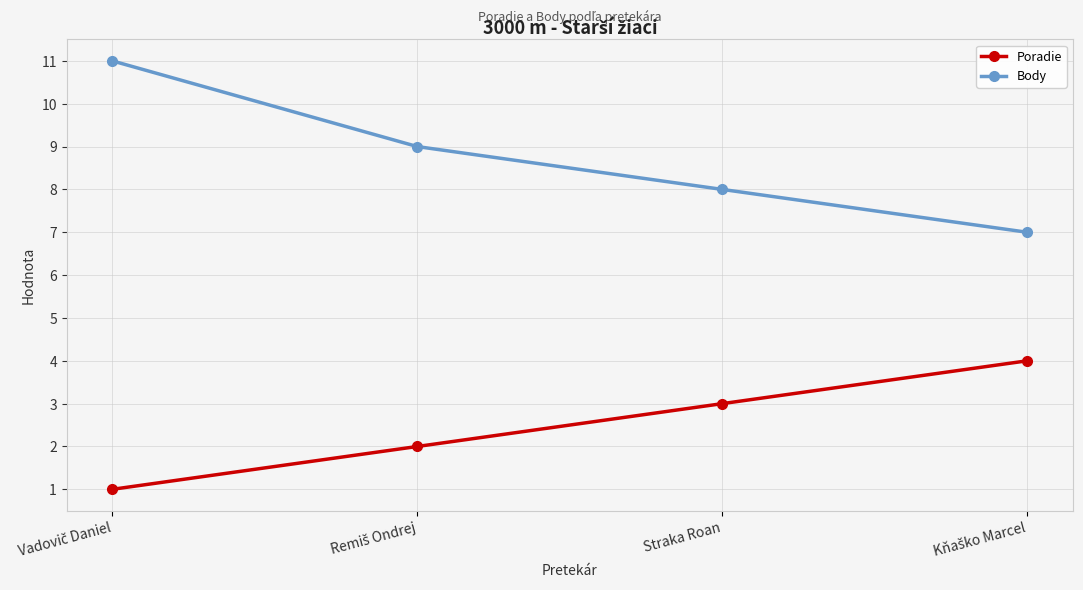

How many lines are shown in the chart?

2